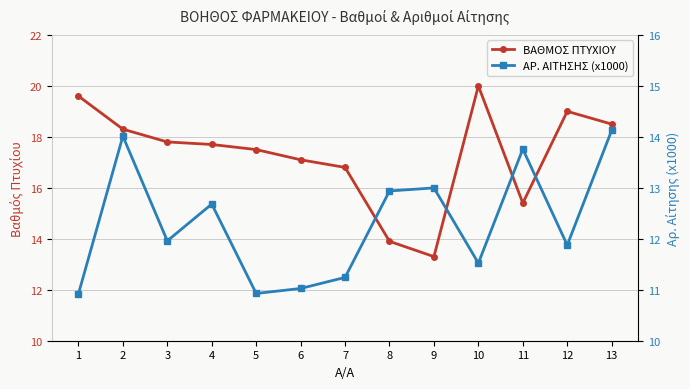

What is the value of the ΒΑΘΜΟΣ ΠΤΥΧΙΟΥ point at the 3rd from the left?

17.8